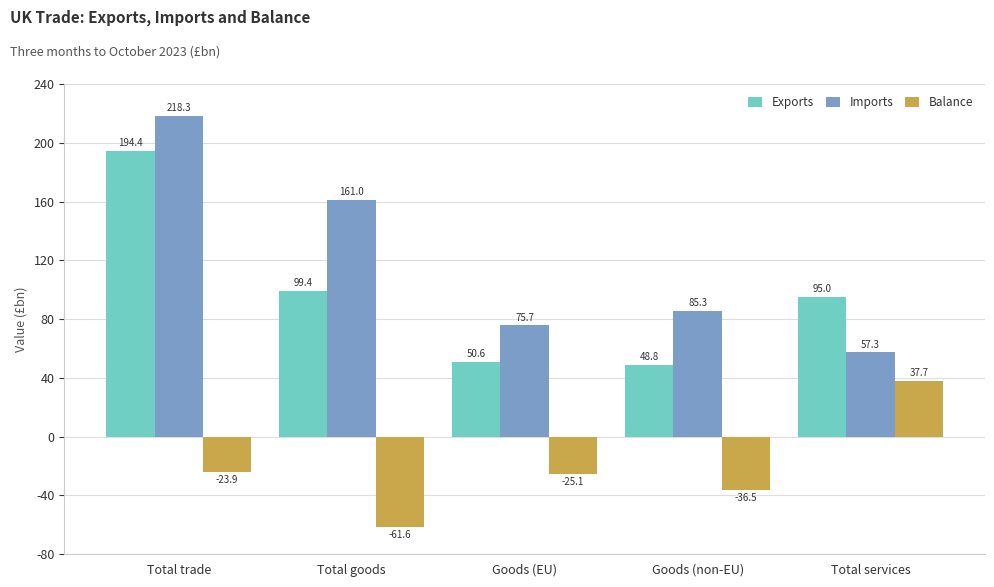

List the series in order of their overall mean, highest first.

Imports, Exports, Balance